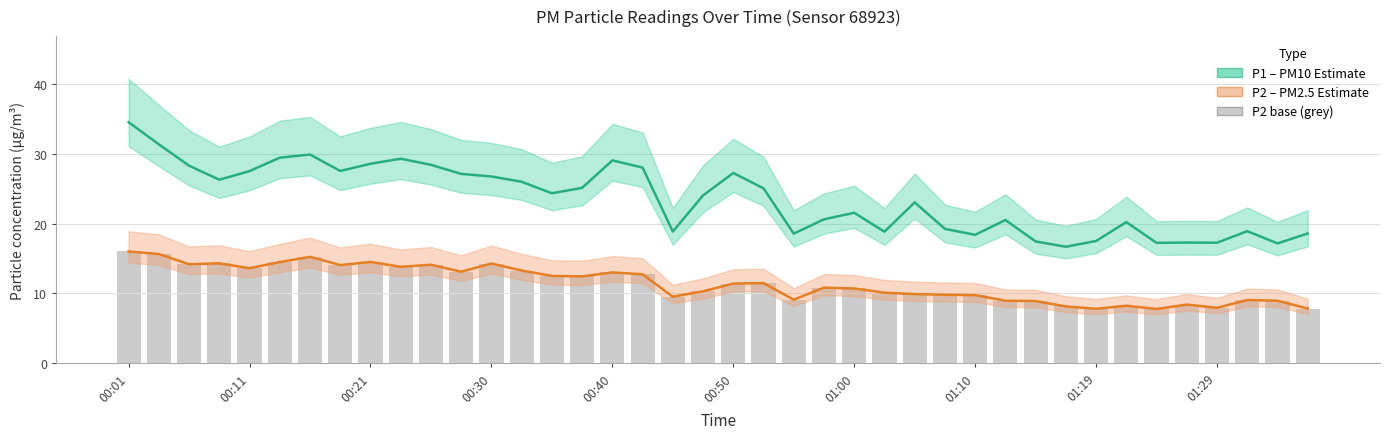

What is the difference between the highest and lowest values at 25?

8.7